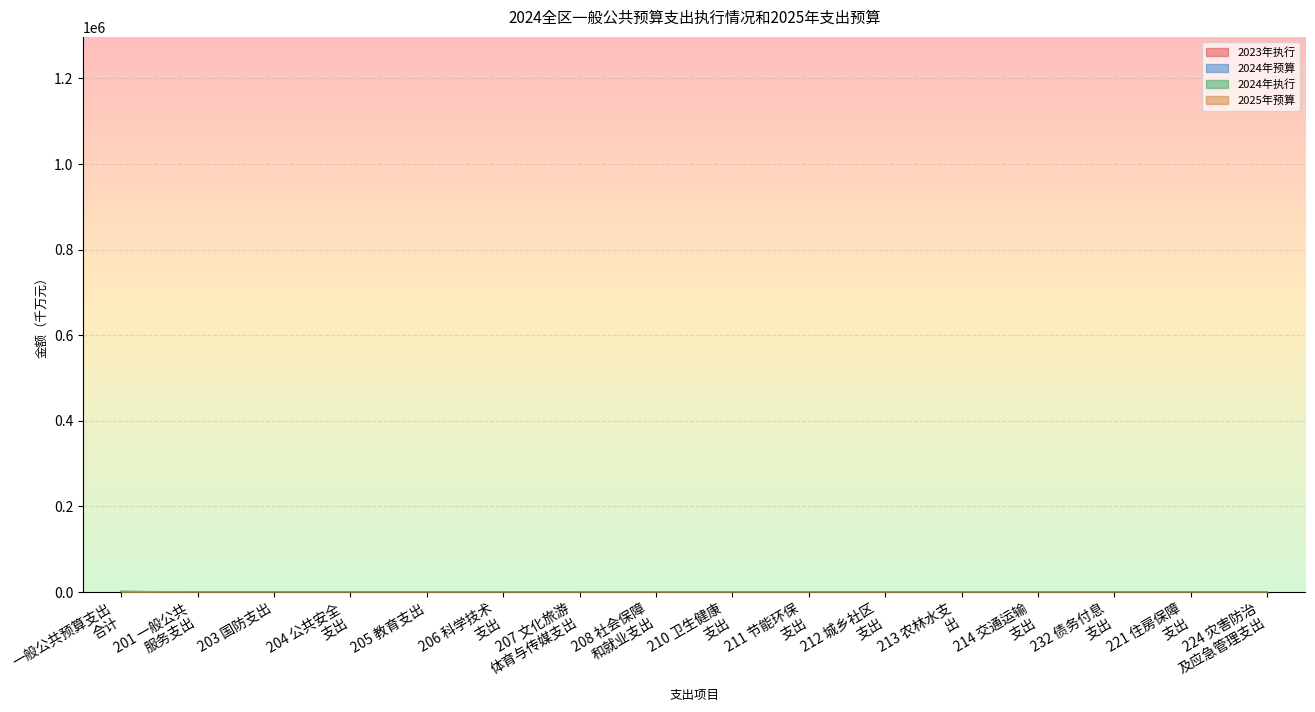

What is the difference between the 2023年执行 values at 203 国防支出 and 224 灾害防治 及应急管理支出?

2.7